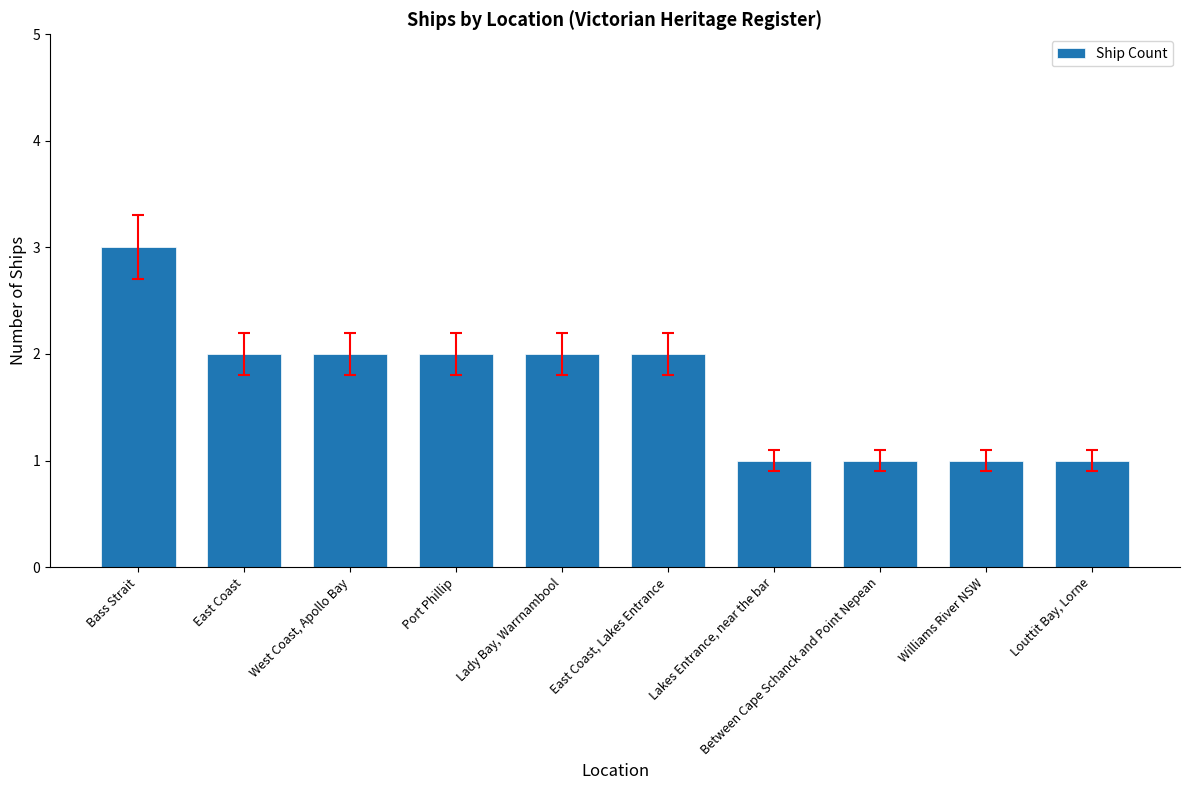

Reading left to right, transcribe all the data shown in this chart.

Bass Strait=3	East Coast=2	West Coast, Apollo Bay=2	Port Phillip=2	Lady Bay, Warrnambool=2	East Coast, Lakes Entrance=2	Lakes Entrance, near the bar=1	Between Cape Schanck and Point Nepean=1	Williams River NSW=1	Louttit Bay, Lorne=1